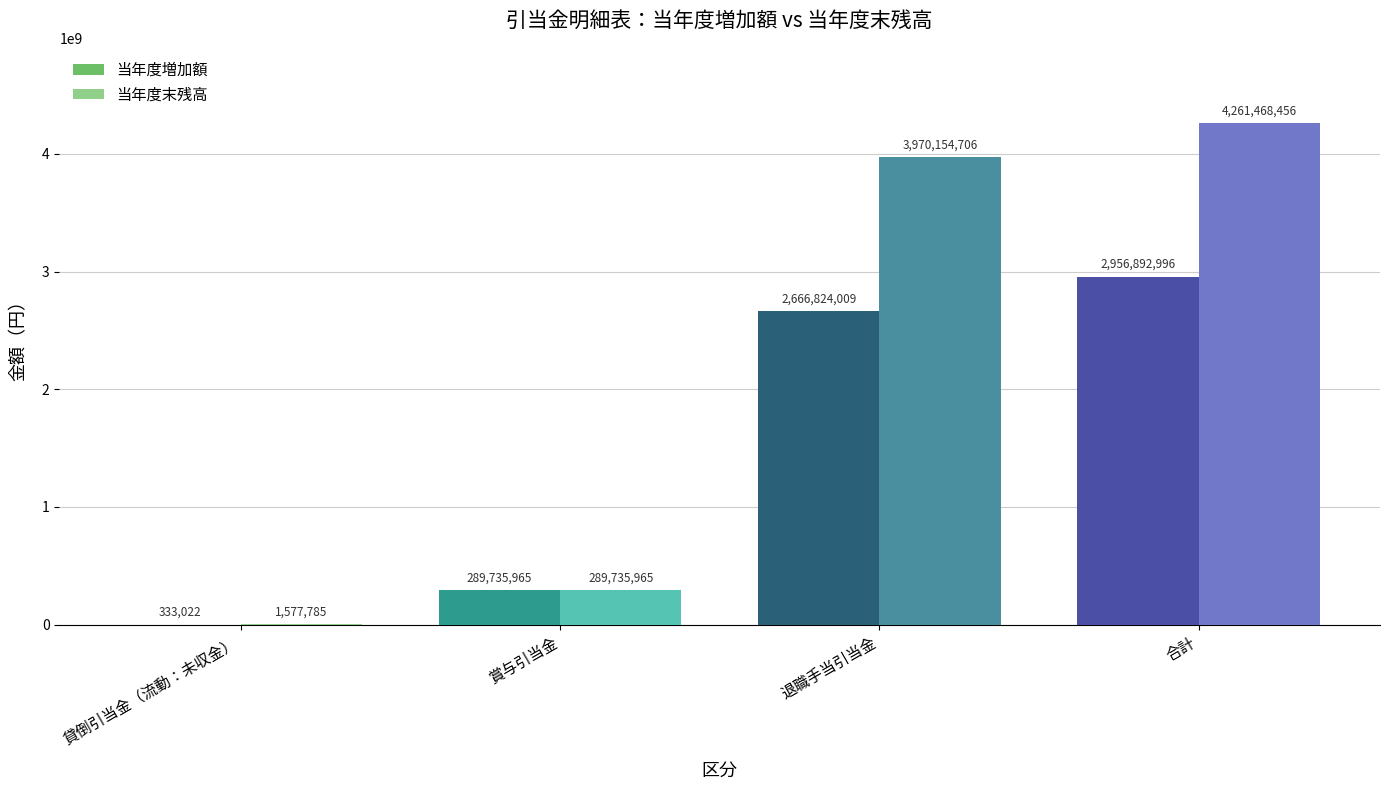

The value of 当年度末残高 at 退職手当引当金 is 1590883104. True or false?

False